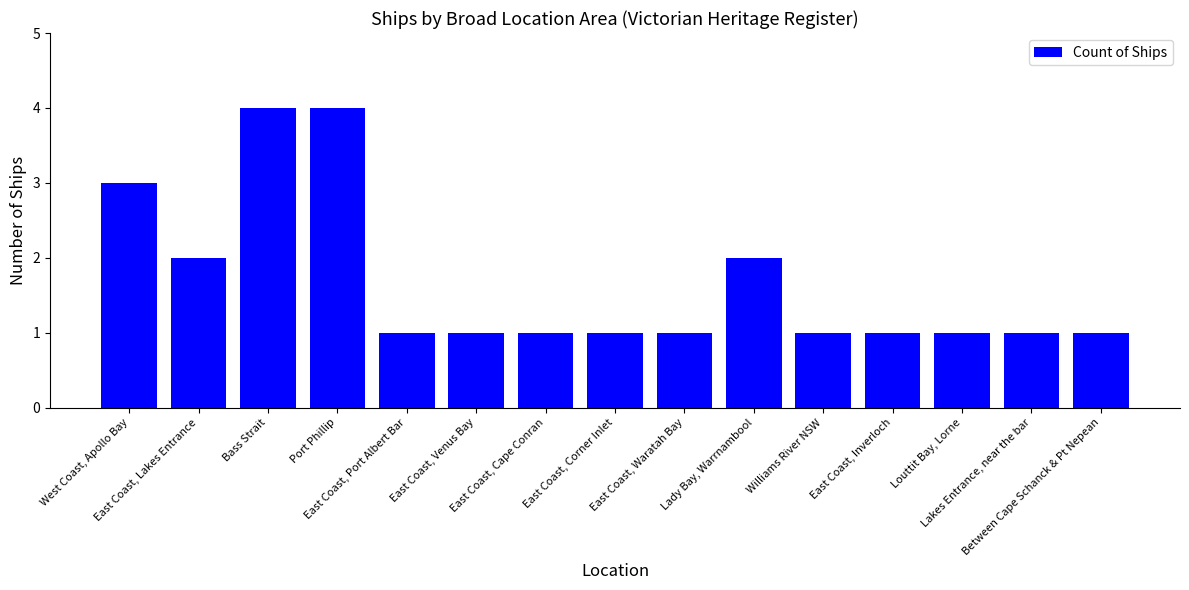

What is the difference between the maximum and minimum values?

3